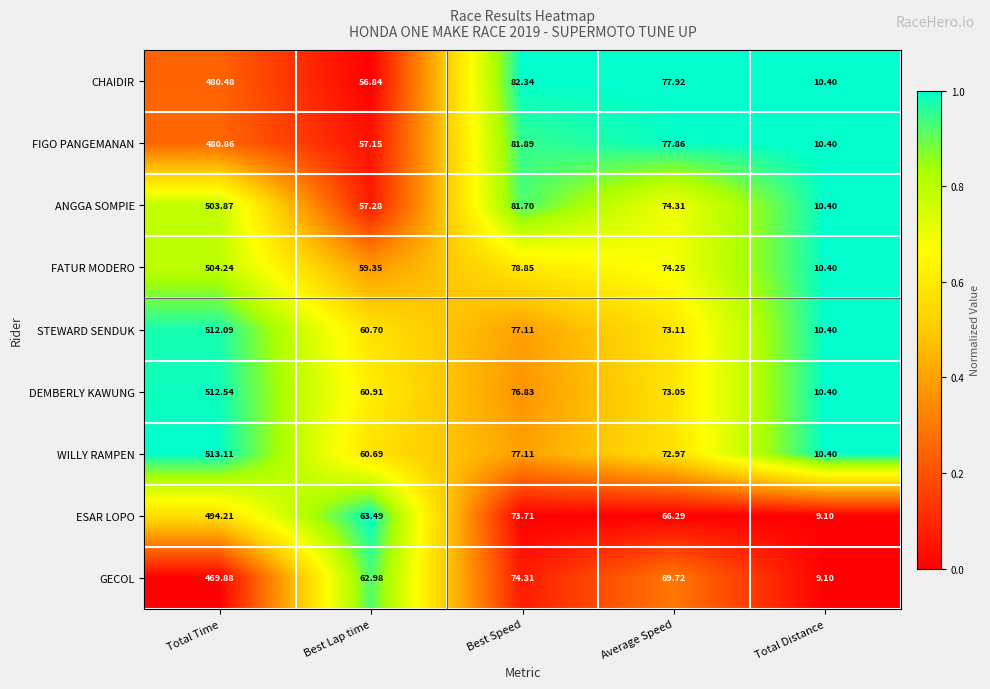

Which category has the lowest value across all series?

Total Distance